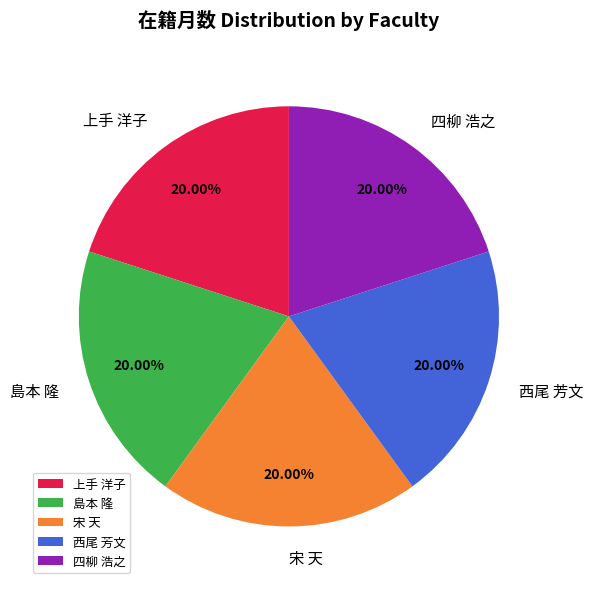

How many slices are in this pie chart?

5